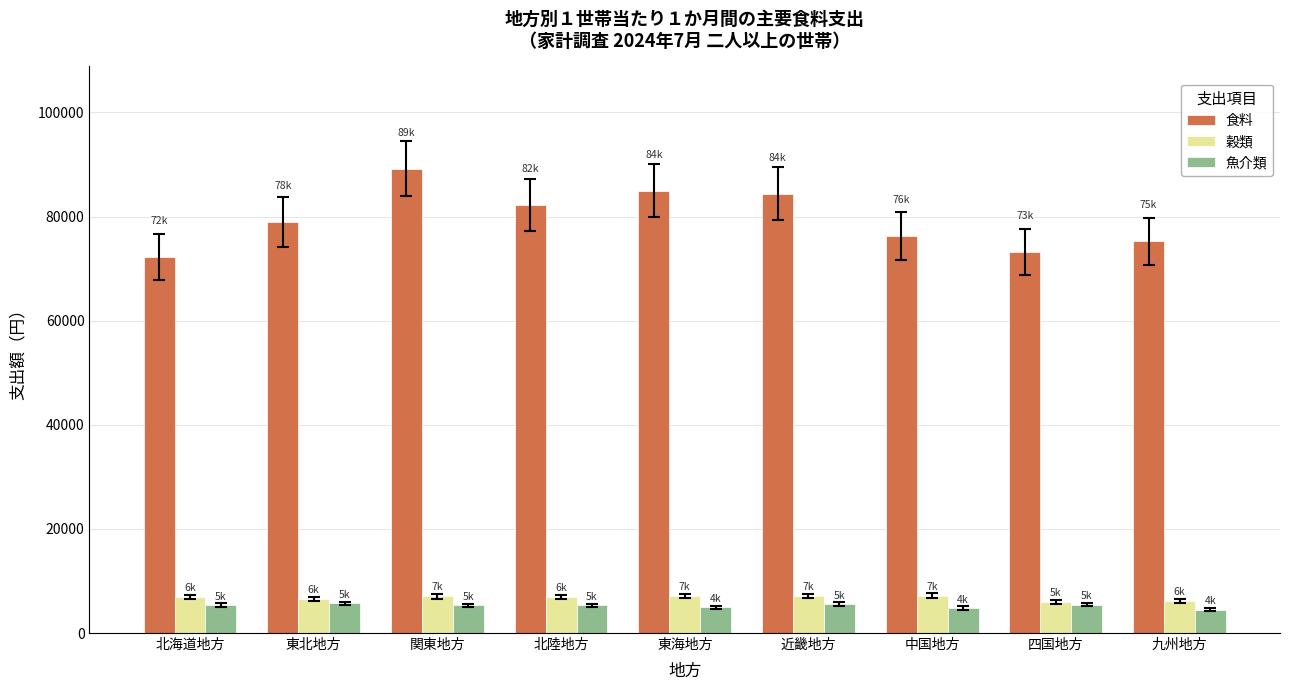

Which series changed the most between 近畿地方 and 四国地方?

食料